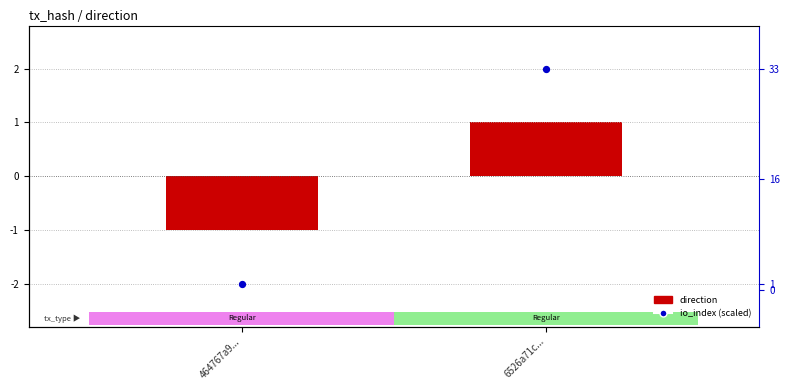

The value of io_index (scaled) at 464767a9... is -2. True or false?

True